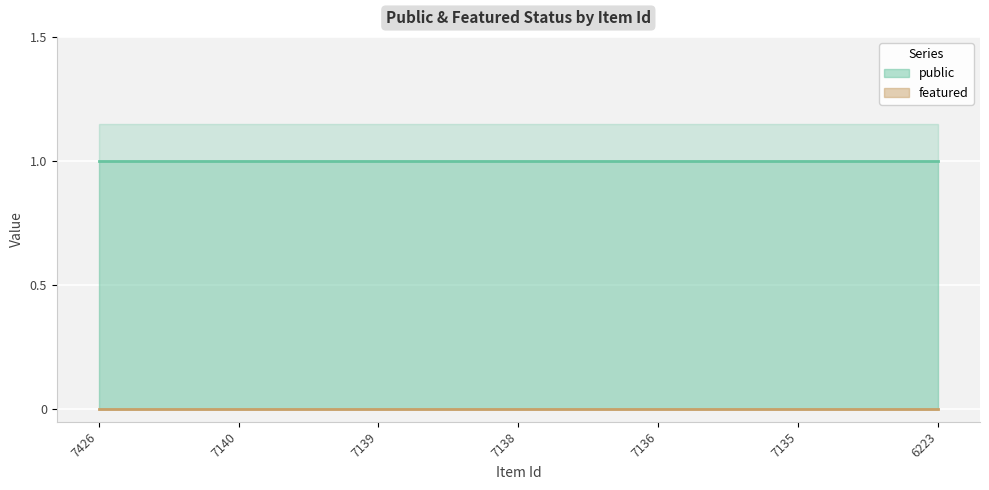

Between 7138 and 7135, which series saw the biggest shift?

public